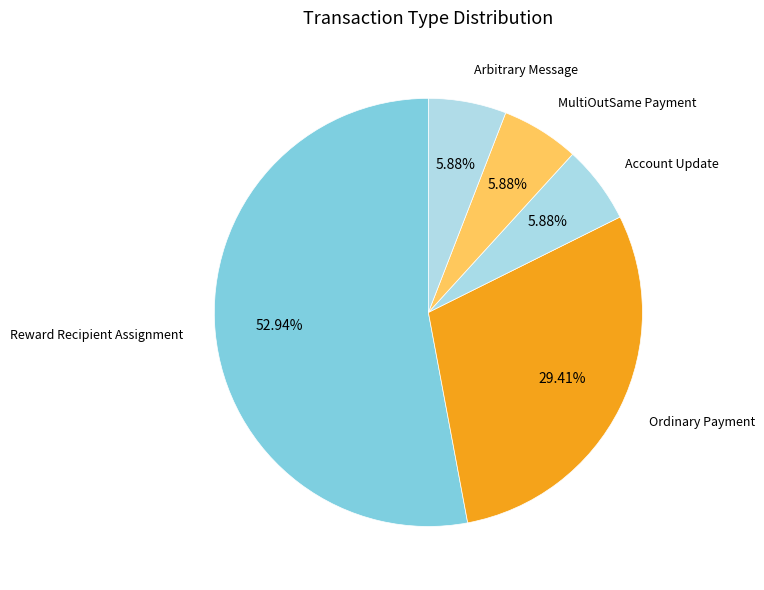

How many segments does this pie chart have?

5